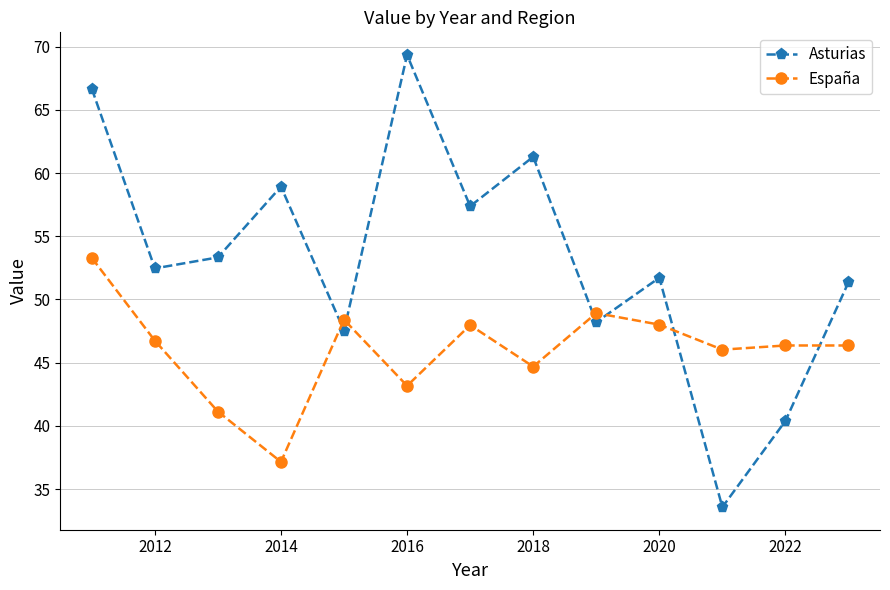

What is the difference between the maximum and minimum values in the España series?

16.1